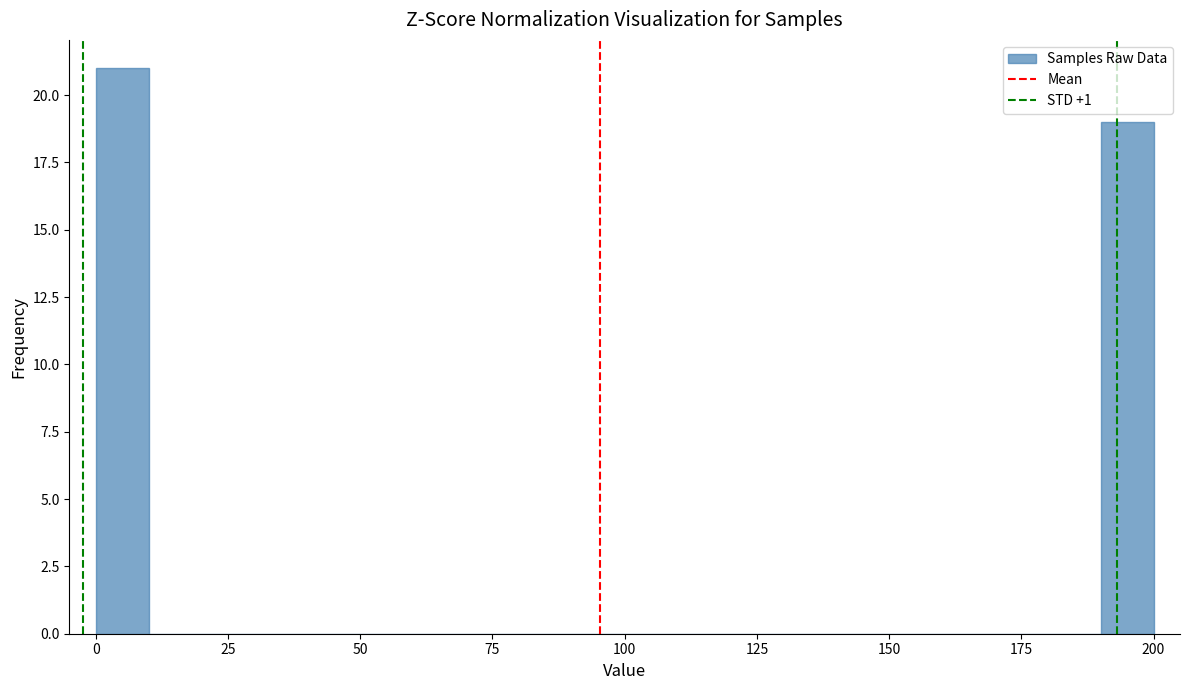

Around what value on the x-axis is the tallest bar? Give the approximate position of its centre, as read against the axis.

5